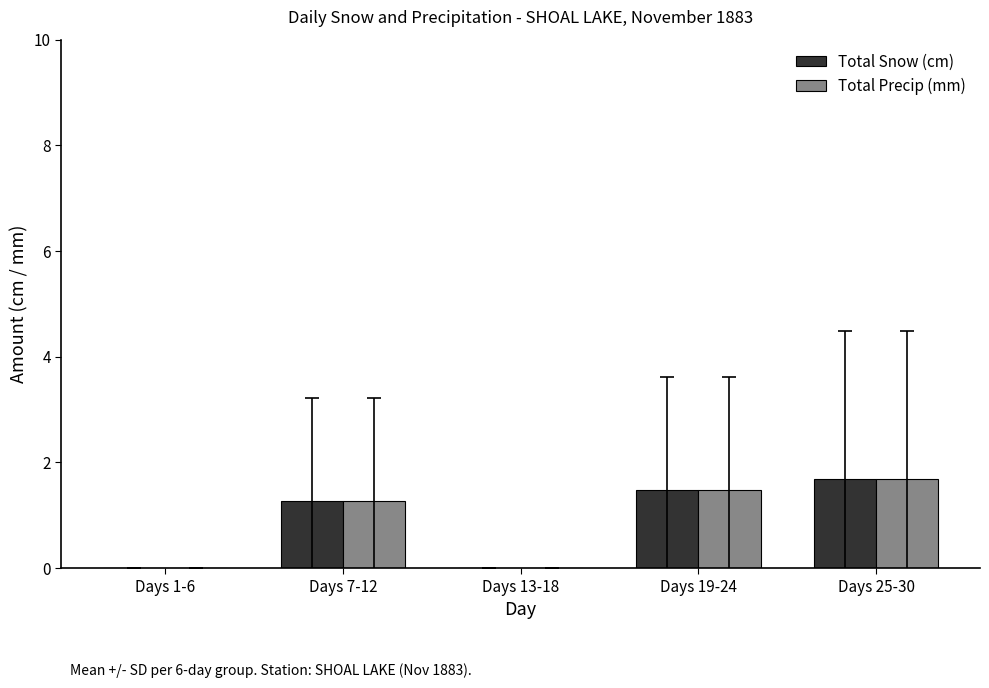

What is the sum of all Total Precip (mm) values?

4.4